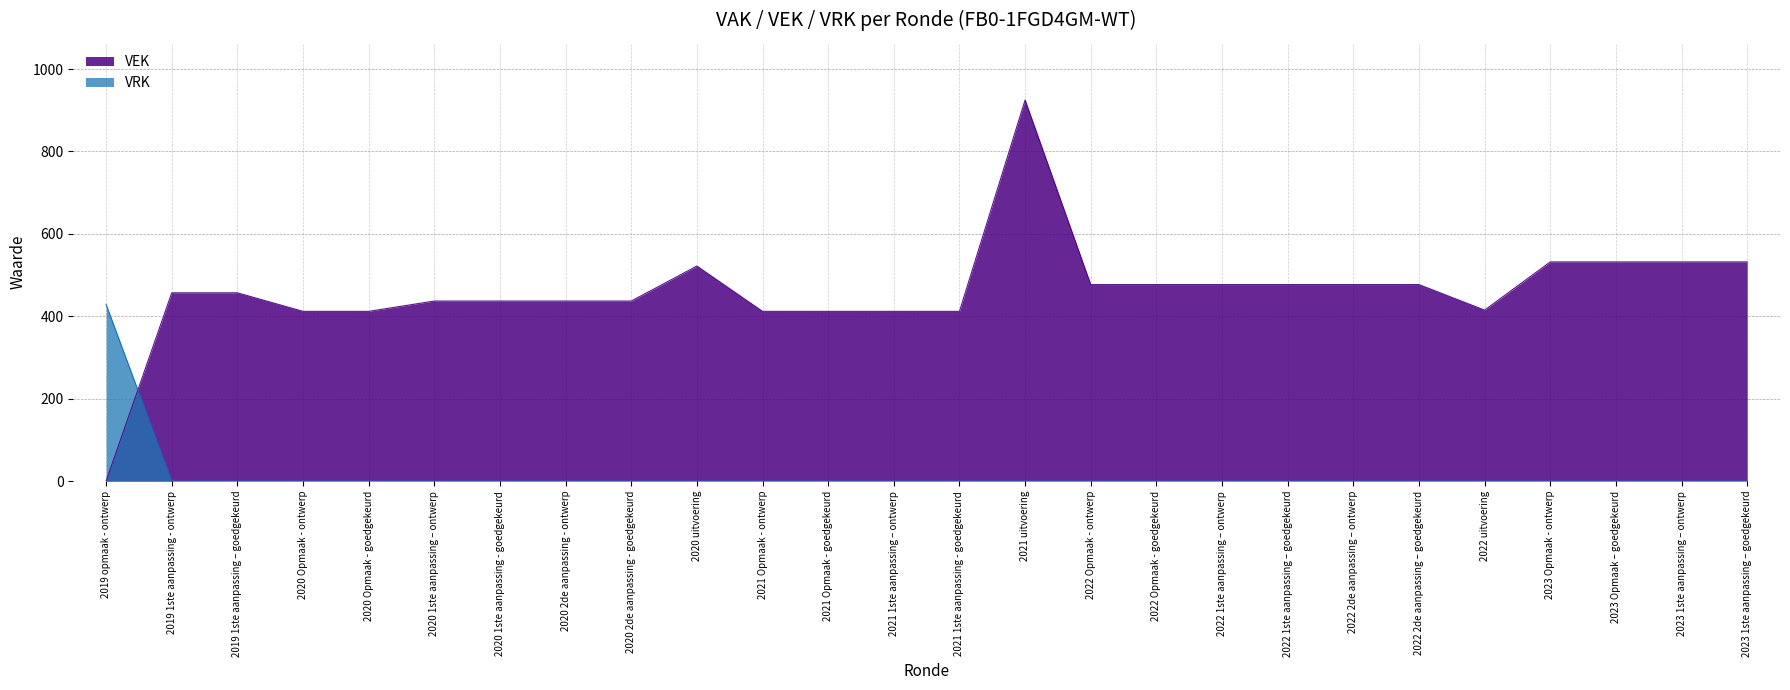

How many lines are shown in the chart?

2